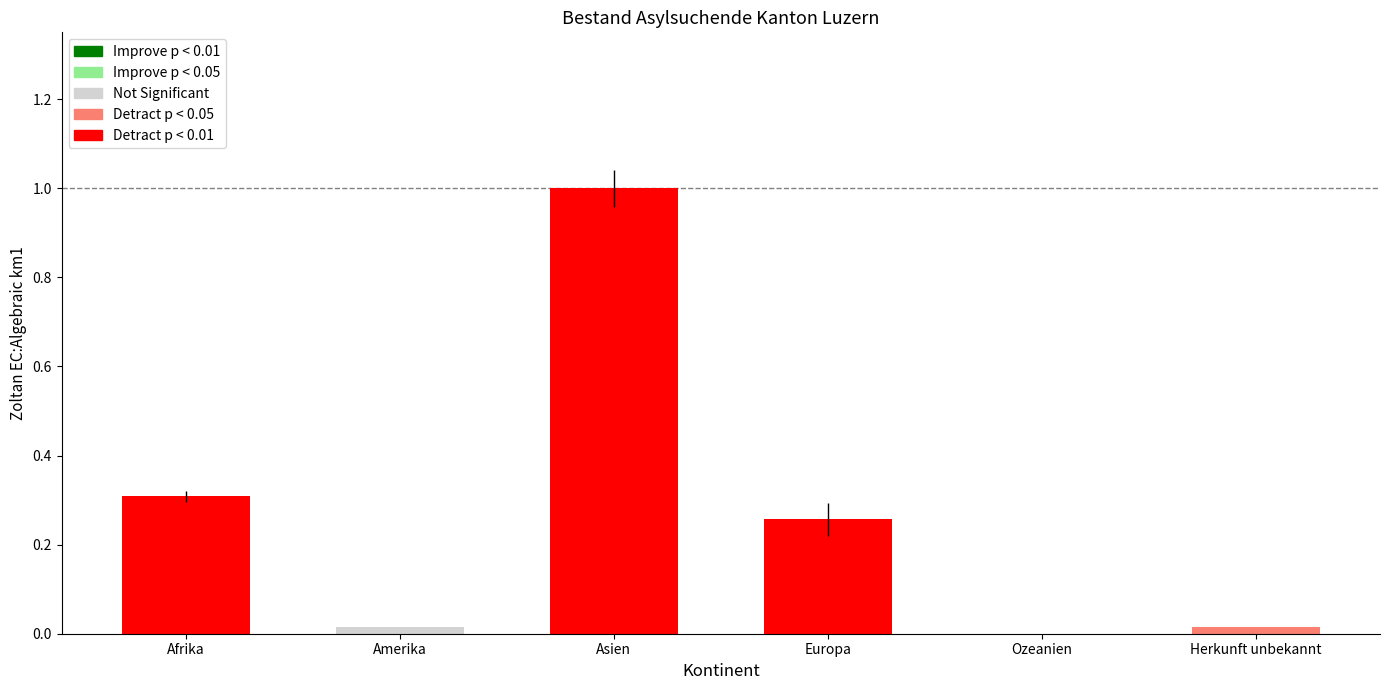

What is the sum of all values?

1.6